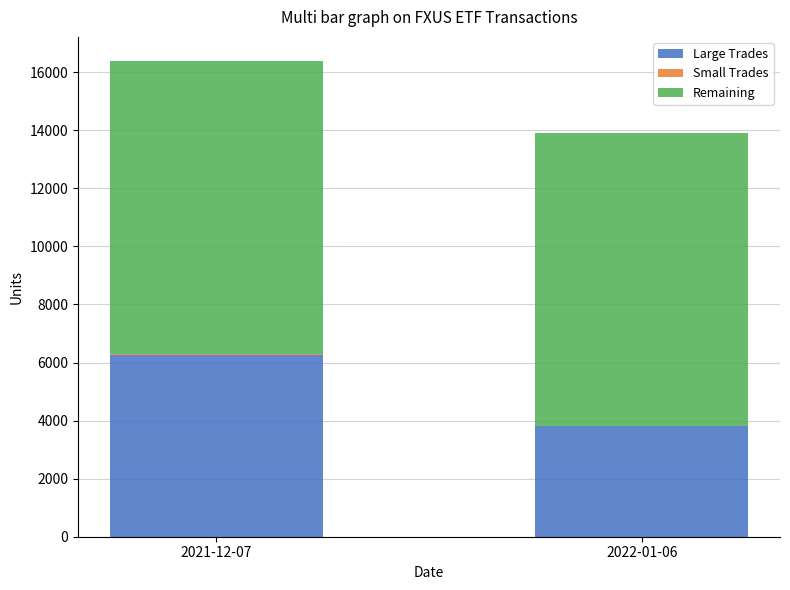

At which category is the sum across all series the highest?

2021-12-07